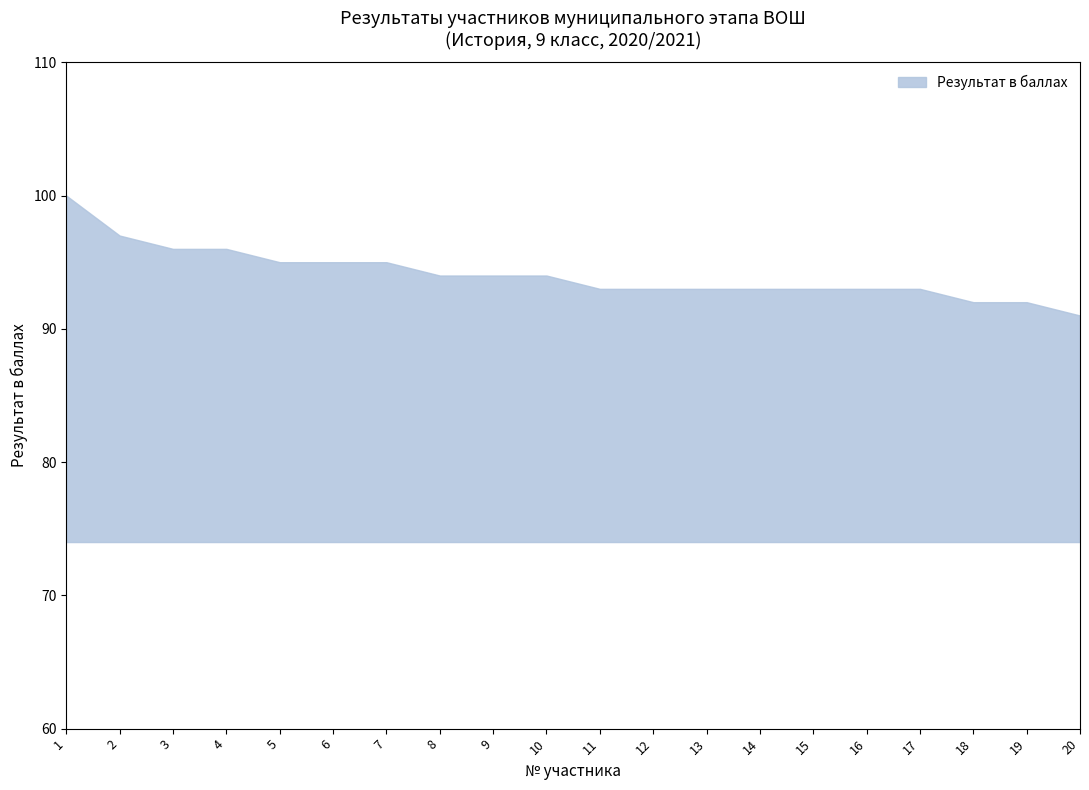

Where is the data nearest to the value 95?

5